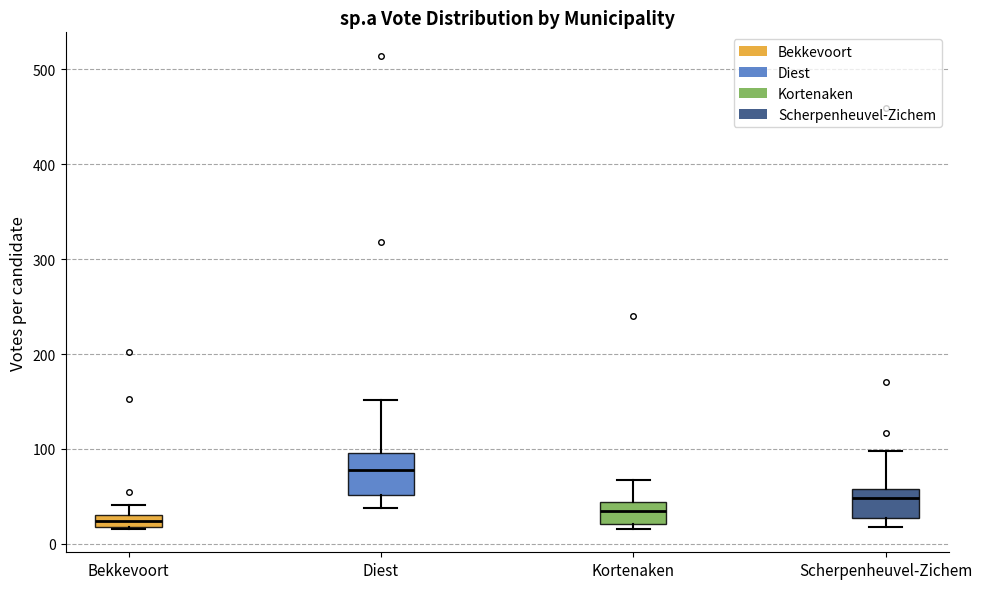

Which box is the tallest, from its lower edge to its upper edge?

Diest